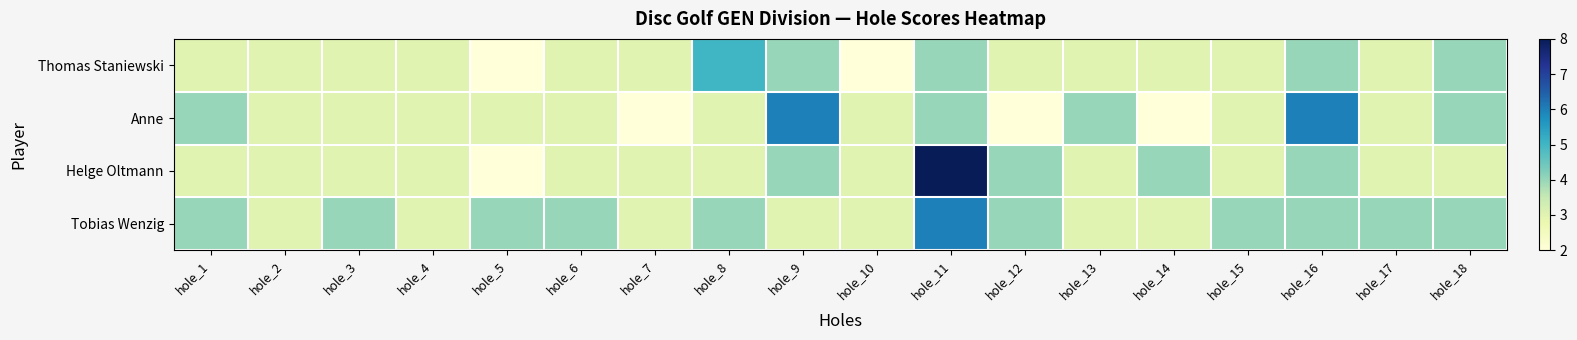

At how many categories does at least one series exceed 6?

1